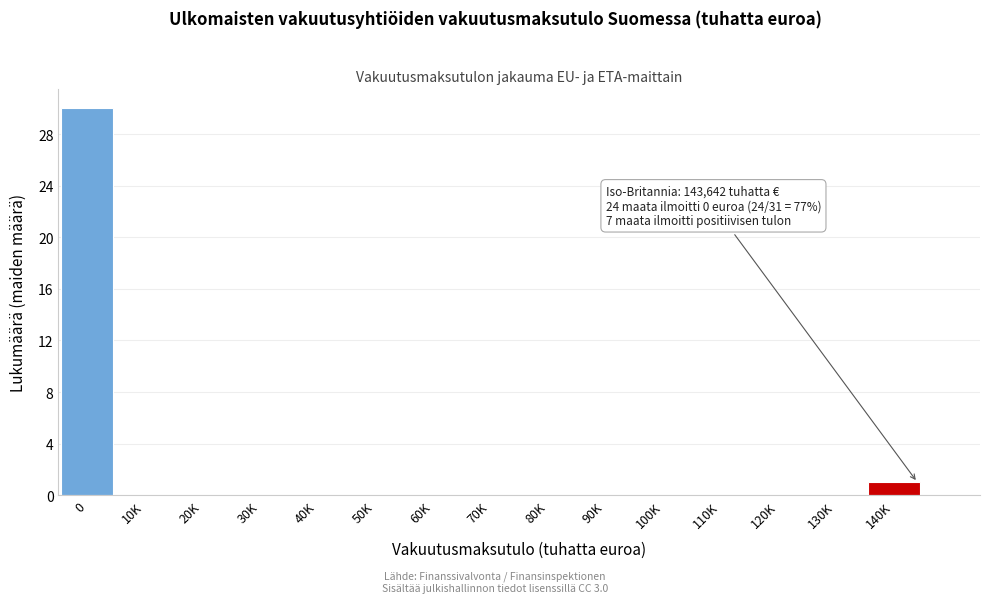

Reading left to right, extract all data points from this chart.

0=30	10K=0	20K=0	30K=0	40K=0	50K=0	60K=0	70K=0	80K=0	90K=0	100K=0	110K=0	120K=0	130K=0	140K=1